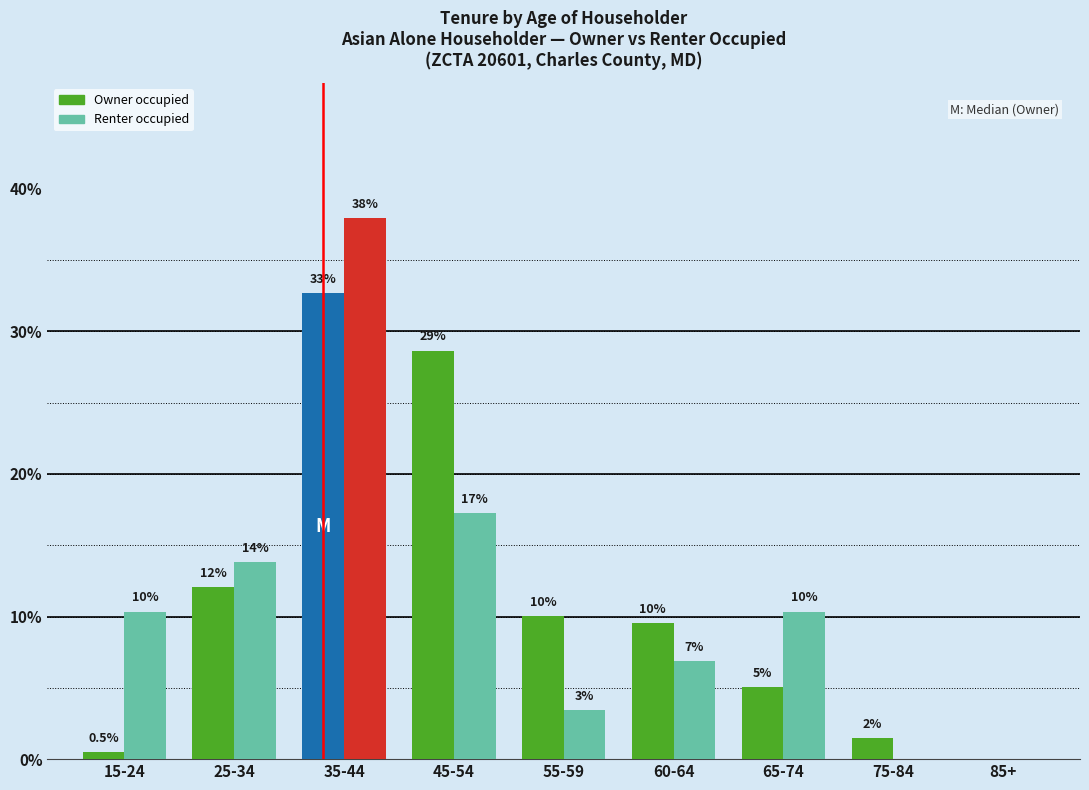

Is the value of Owner occupied at 35-44 greater than the value of Renter occupied at 85+?

Yes